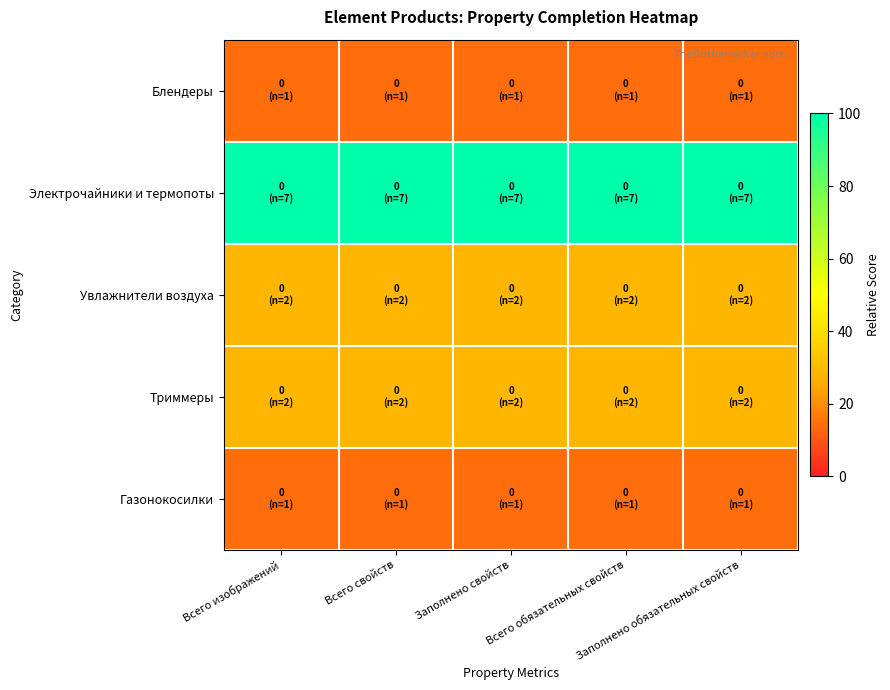

At Всего свойств, list the series in order from smallest to largest.

Блендеры, Газонокосилки, Увлажнители воздуха, Триммеры, Электрочайники и термопоты